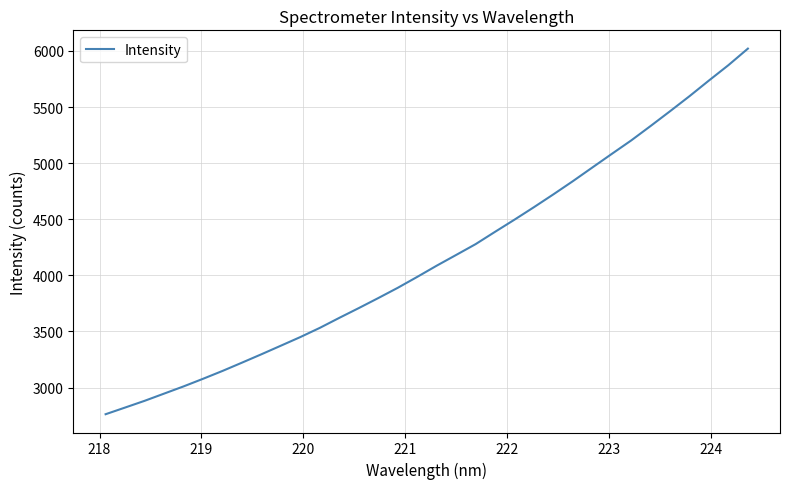

How many lines are shown in the chart?

1